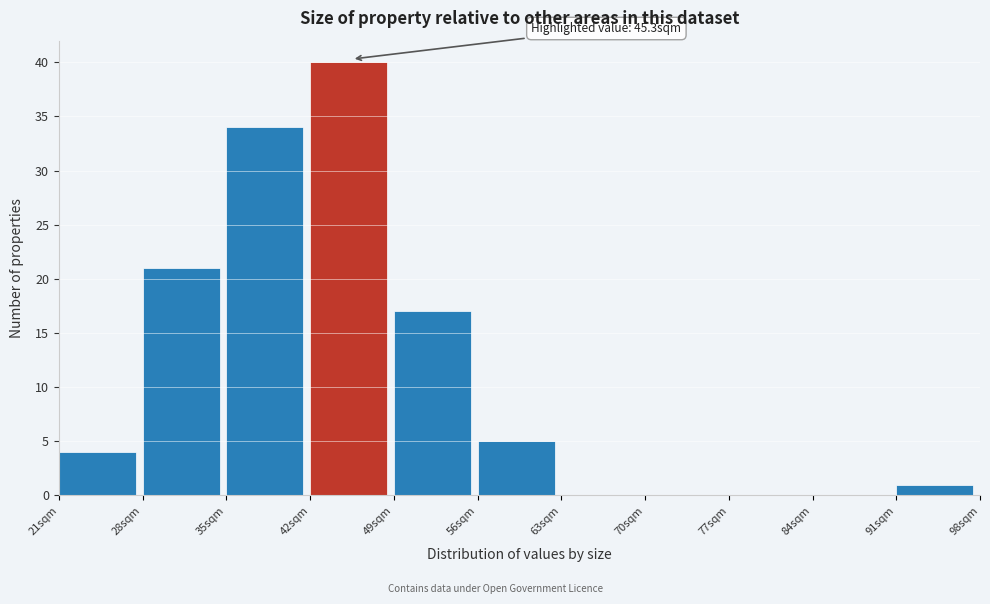

Over which range of the x-axis is the bar tallest?

42 to 49